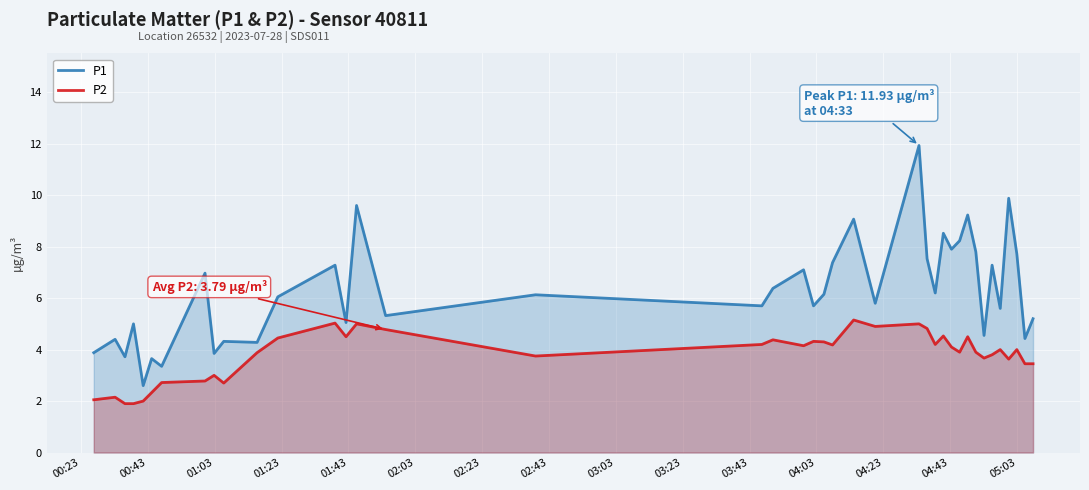

Does the chart display data point markers on the line(s)?

No